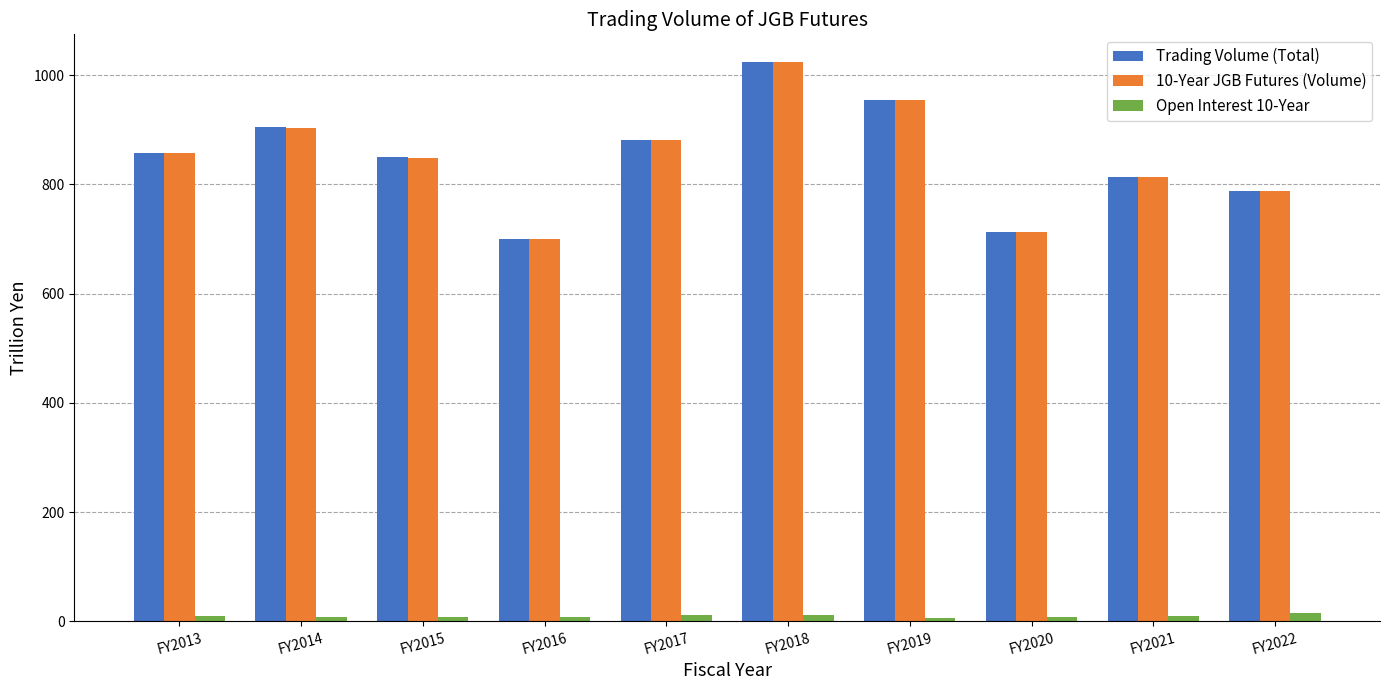

What are all the series names shown in the legend?

Trading Volume (Total), 10-Year JGB Futures (Volume), Open Interest 10-Year